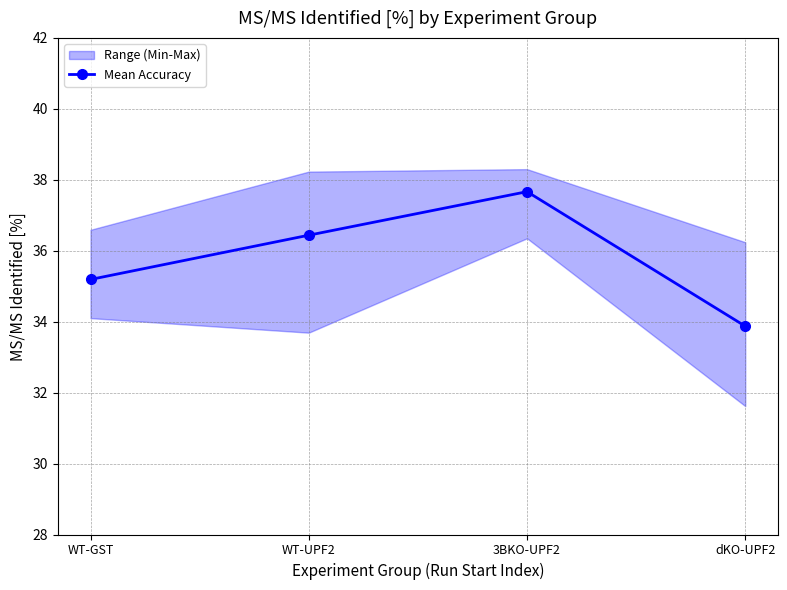

How many data points in Mean Accuracy are above 36?

2